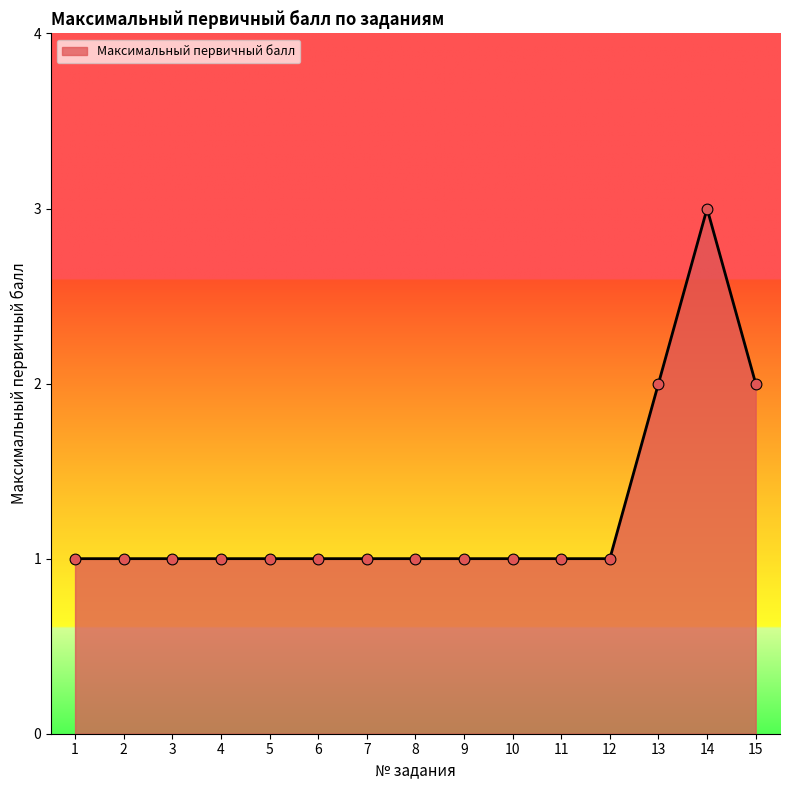

Approximately how many times larger is the value at 3 compared to 13?

0.5